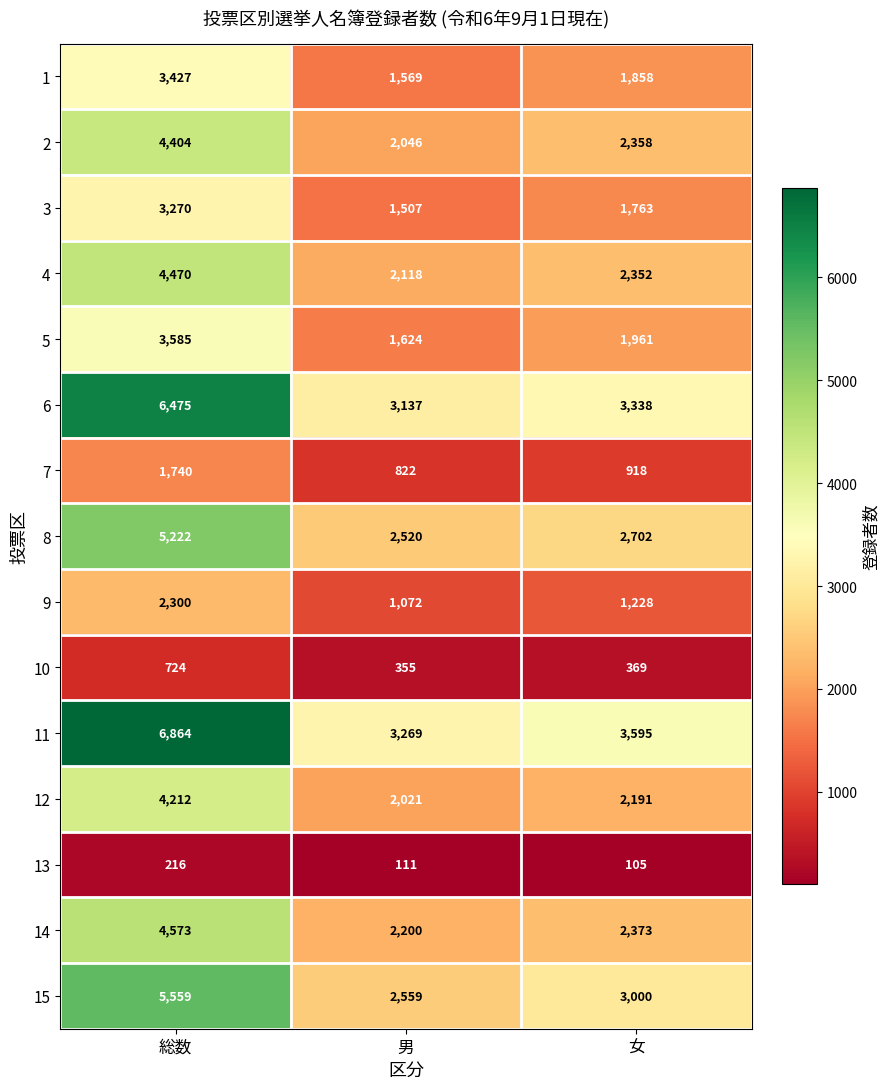

What is the maximum value for 10?

724